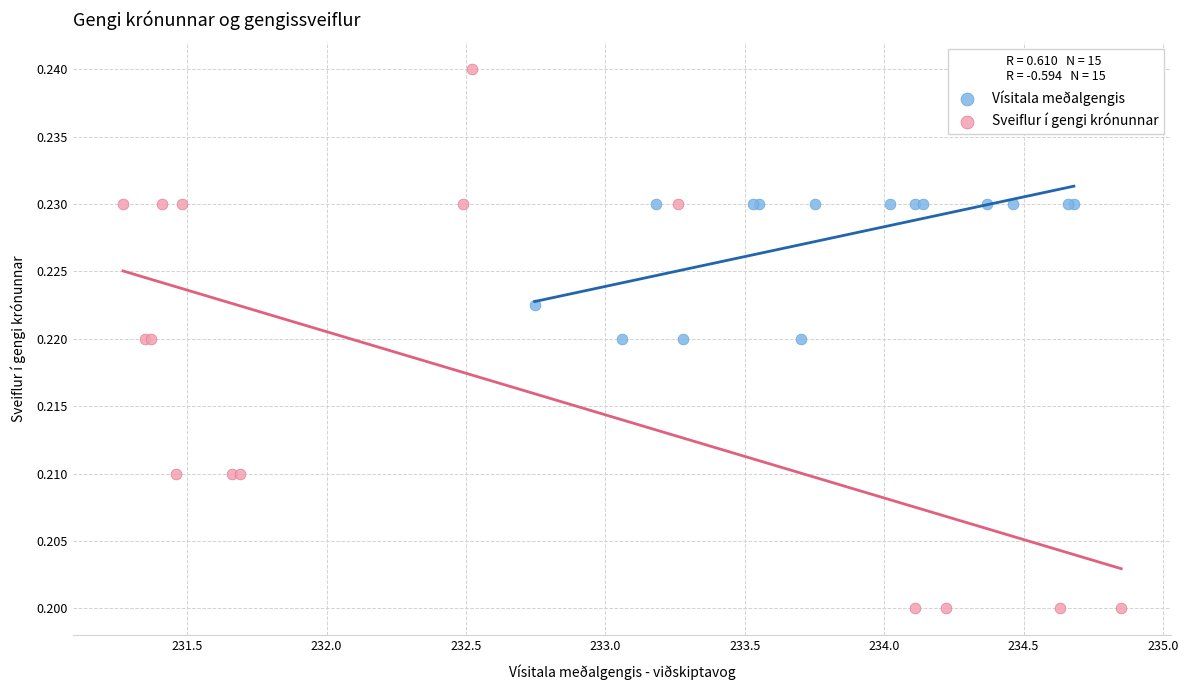

What are all the series names shown in the legend?

Vísitala meðalgengis, Sveiflur í gengi krónunnar